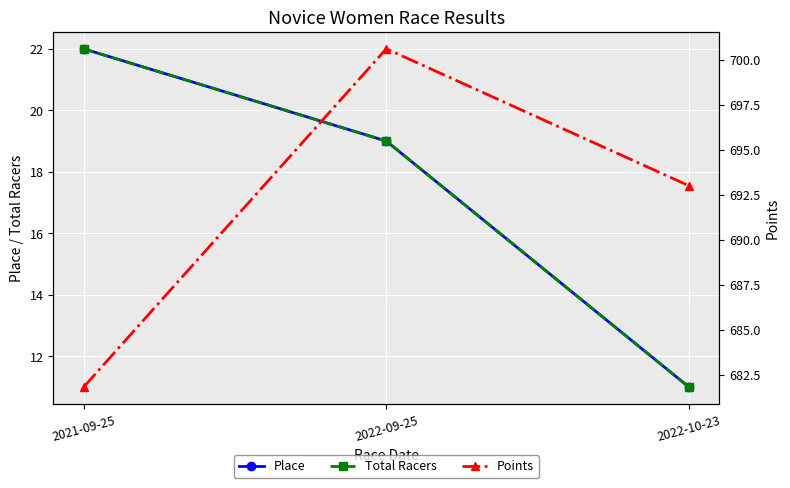

At which label does Points reach its peak?

2022-09-25